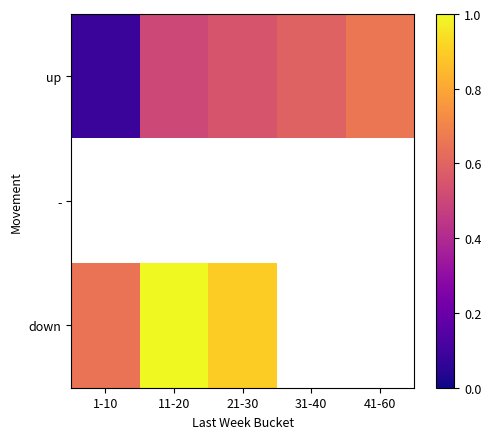

At how many categories does at least one series exceed 0?

5